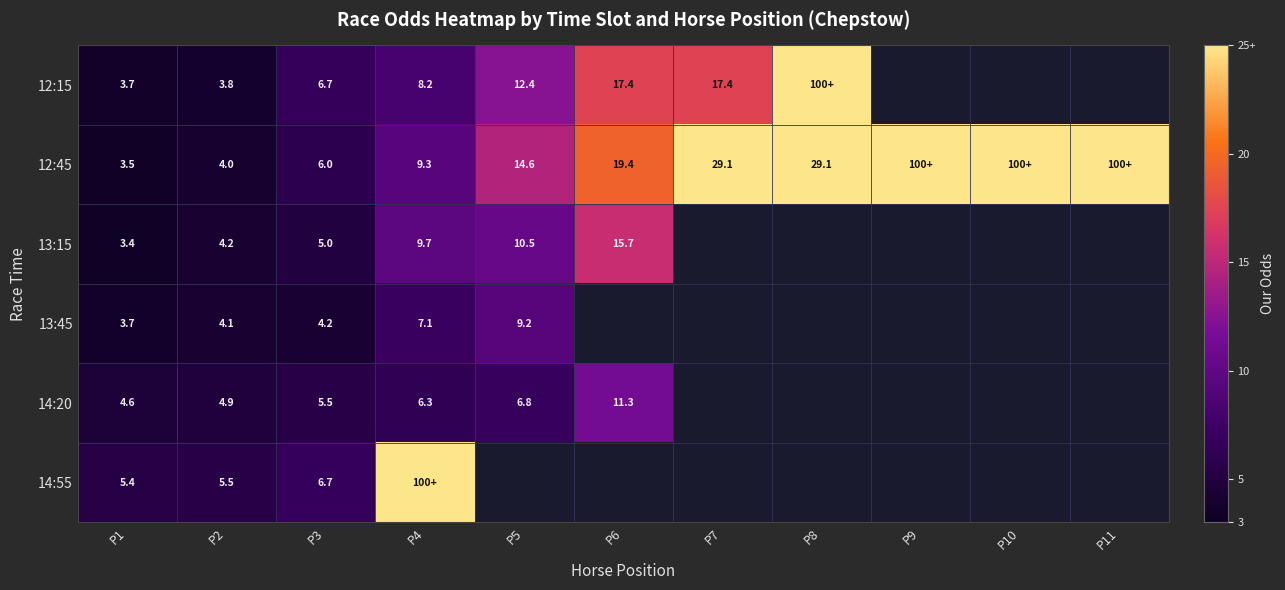

At how many categories does at least one series exceed 7?

8